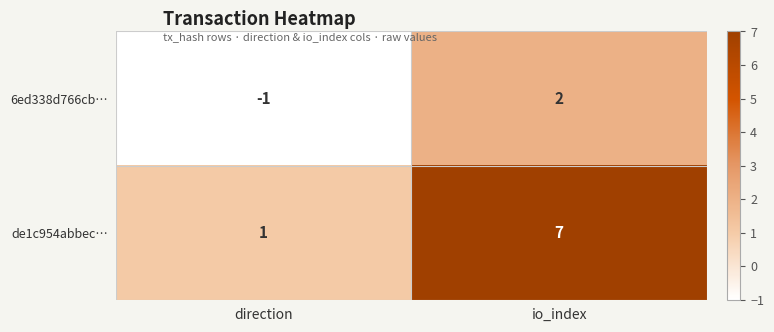

Reading left to right, extract all data points from this chart.

6ed338d766cb…: -1	2
de1c954abbec…: 1	7